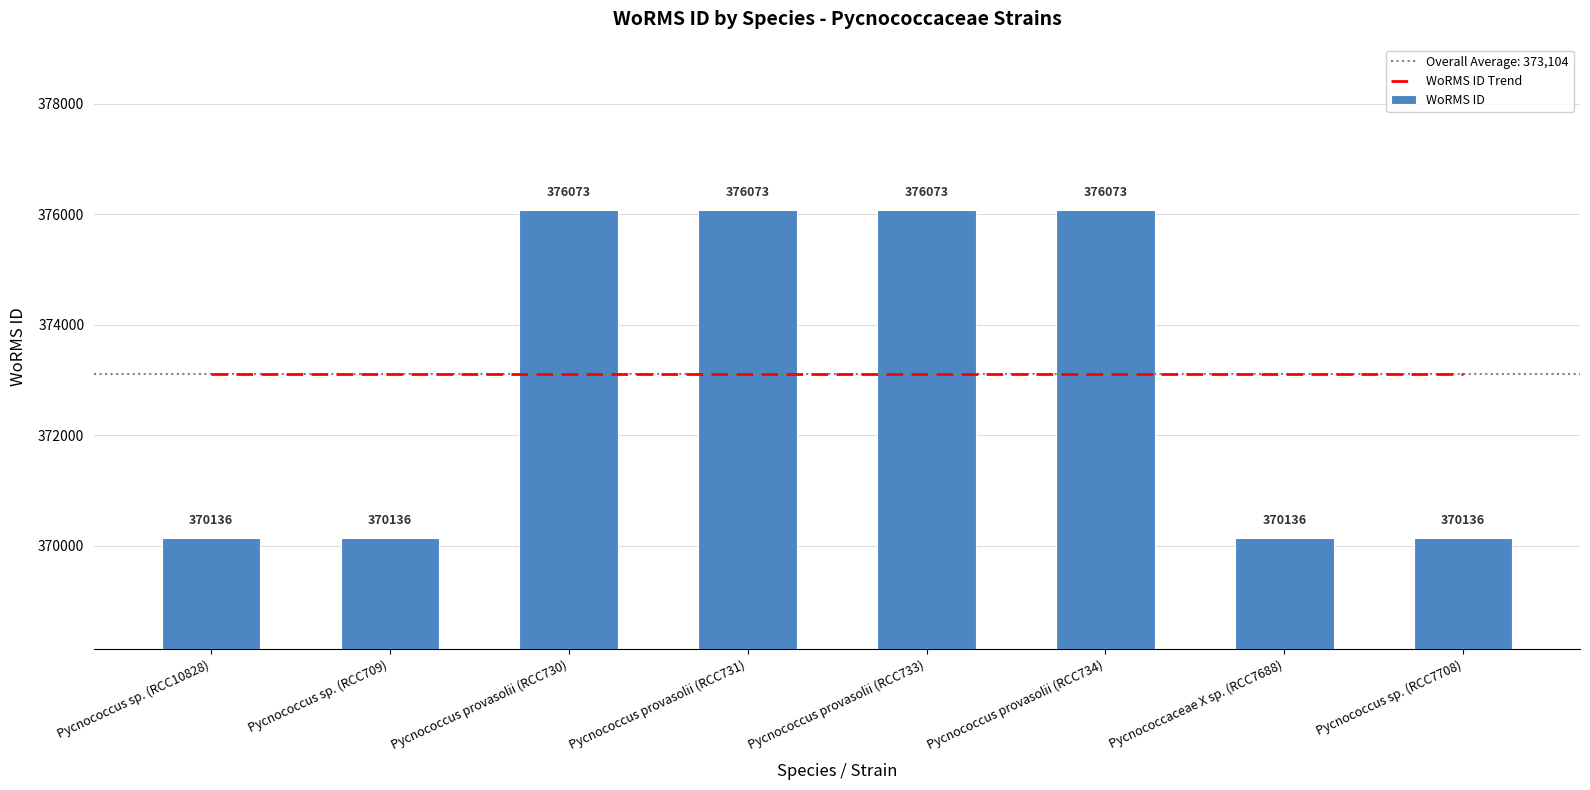

Read the WoRMS ID Trend value at Pycnococcus sp. (RCC709).

373104.5